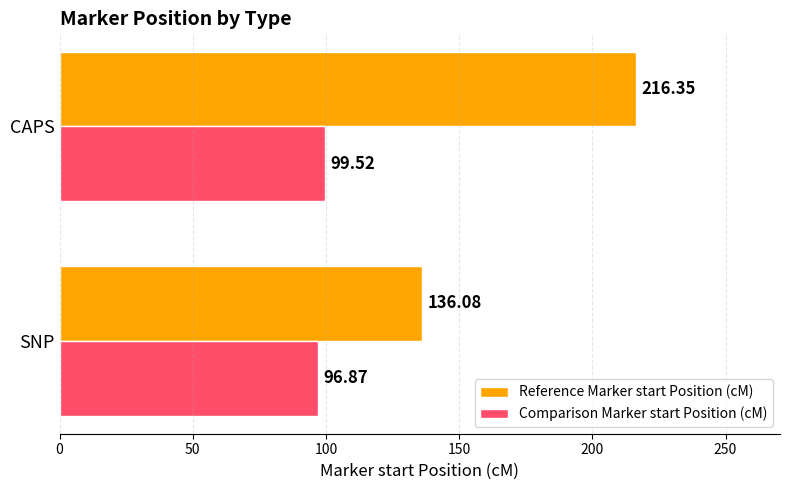

Rank the series by their maximum value, from lowest to highest.

Comparison Marker start Position (cM), Reference Marker start Position (cM)